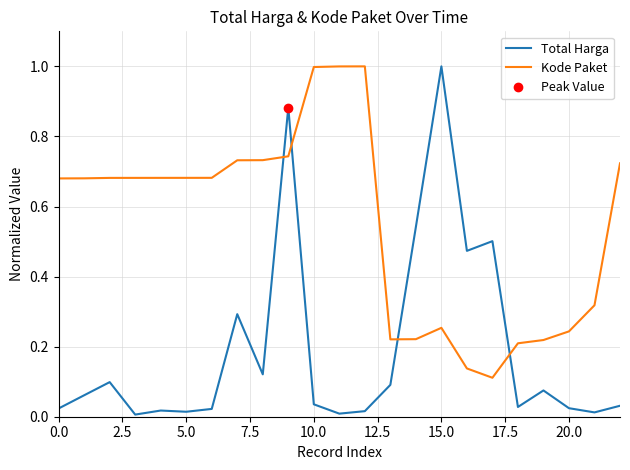

What is the label of the 7th point from the right?

16